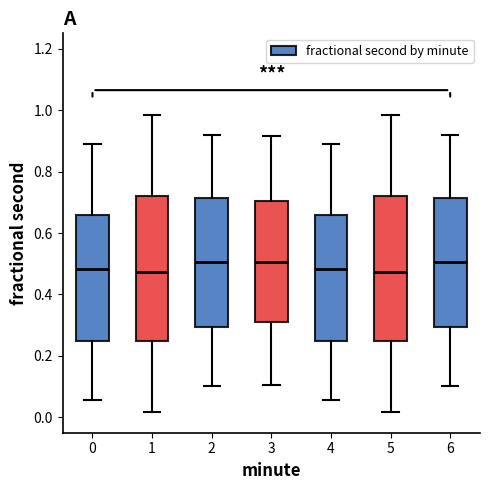

Where does the lower whisker of the box at x = 5 end on the y-axis? The values are not printed on the chart, so give them approximately, as read against the axis.

0.02